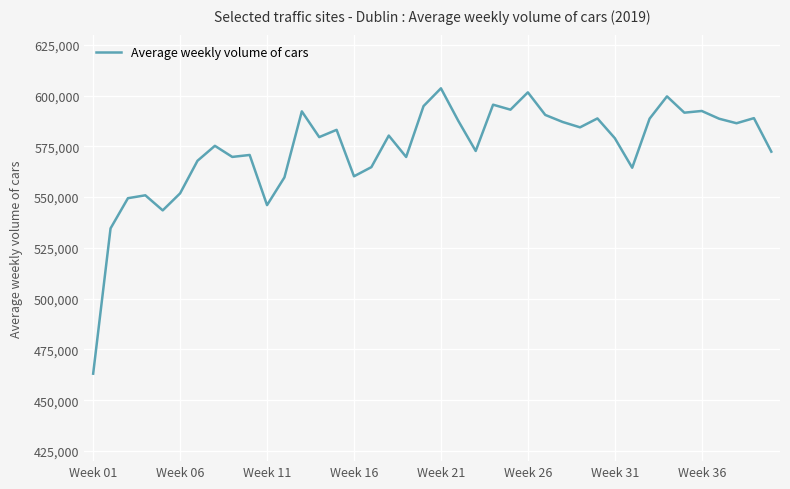

What is the minimum value shown in the chart?

463064